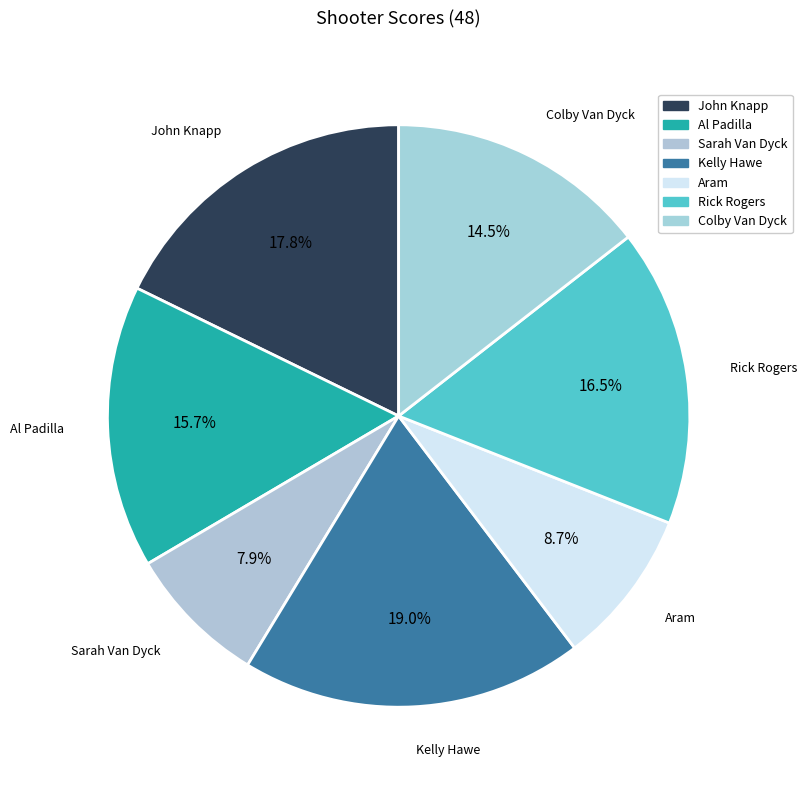

Is there any slice that represents more than half of the pie?

No